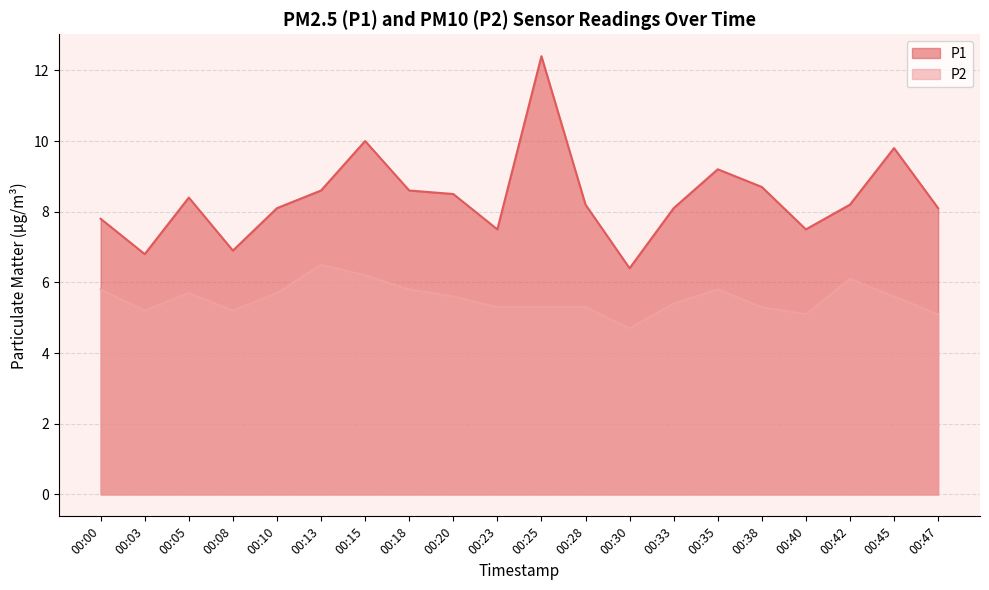

What is the value of the P2 point at the 2nd from the left?

5.2